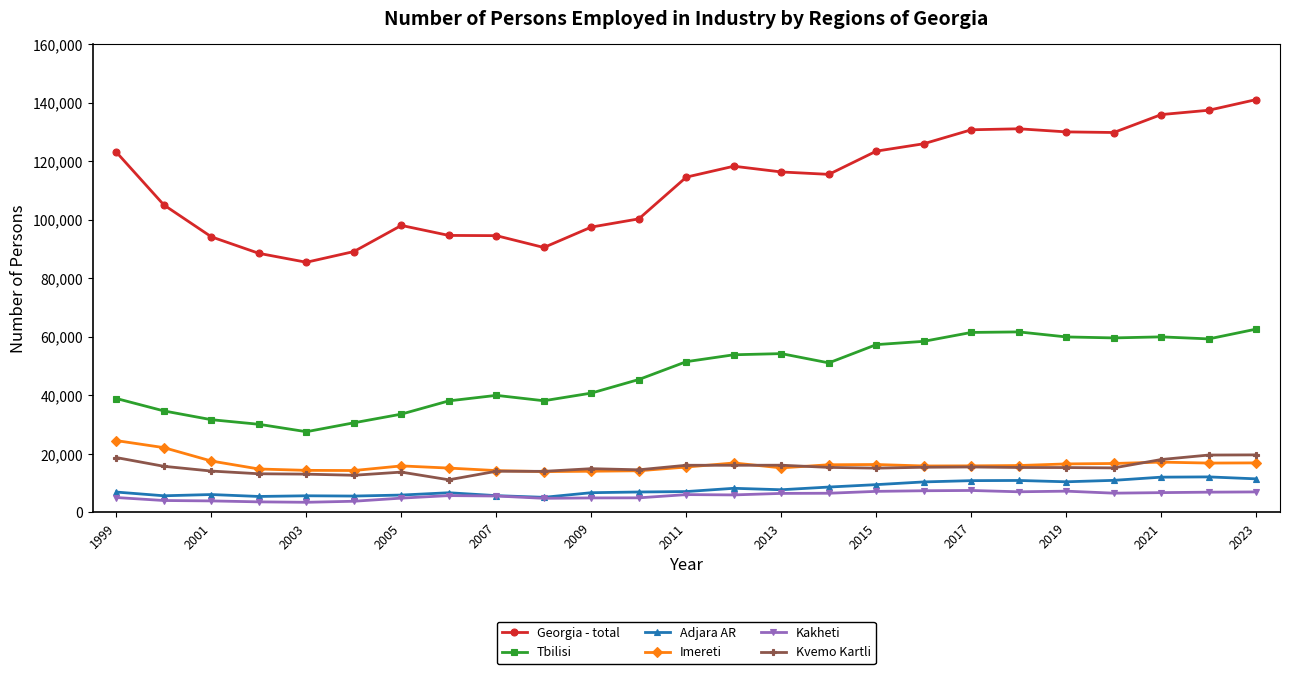

Which series has the widest spread of values?

Georgia - total